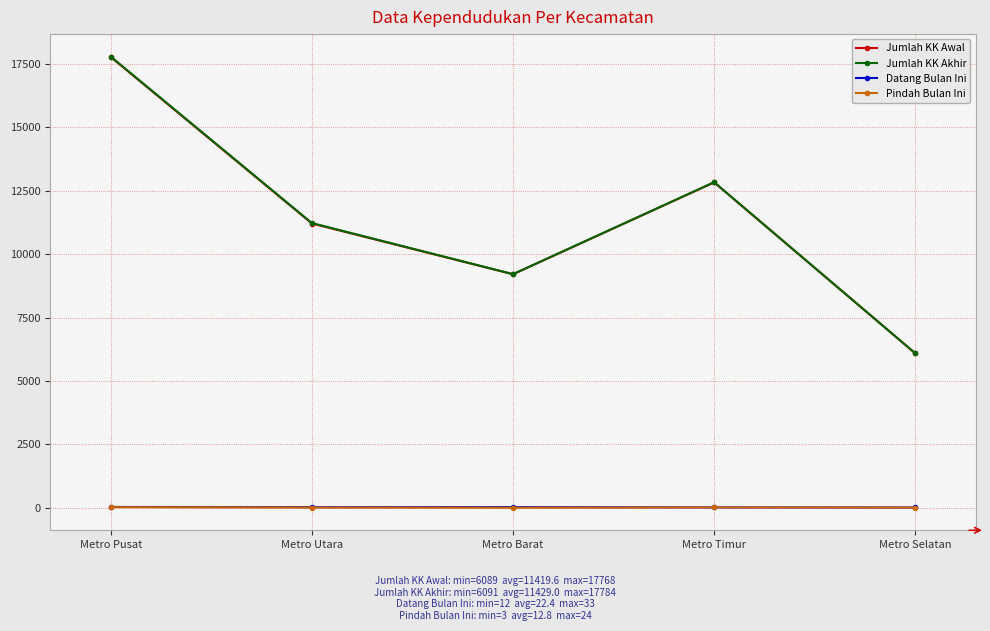

What is the difference between the maximum and minimum values in the Jumlah KK Awal series?

11679